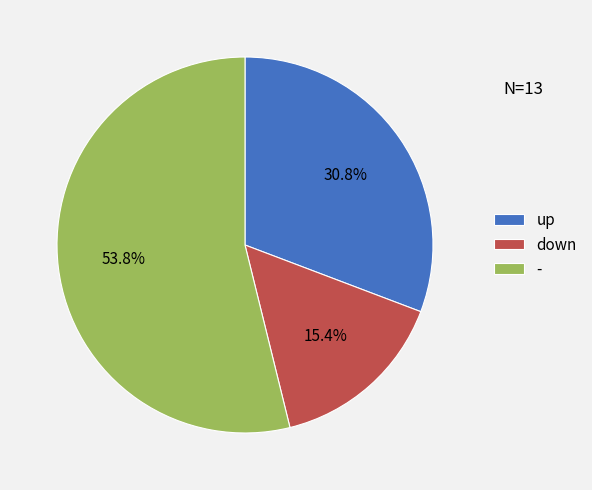

Rank the categories by value from highest to lowest.

-, up, down